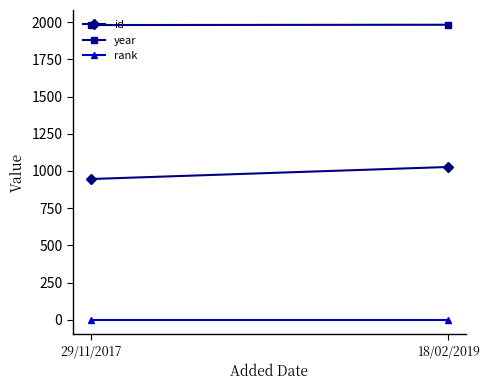

Rank the series by their average value, from highest to lowest.

year, id, rank